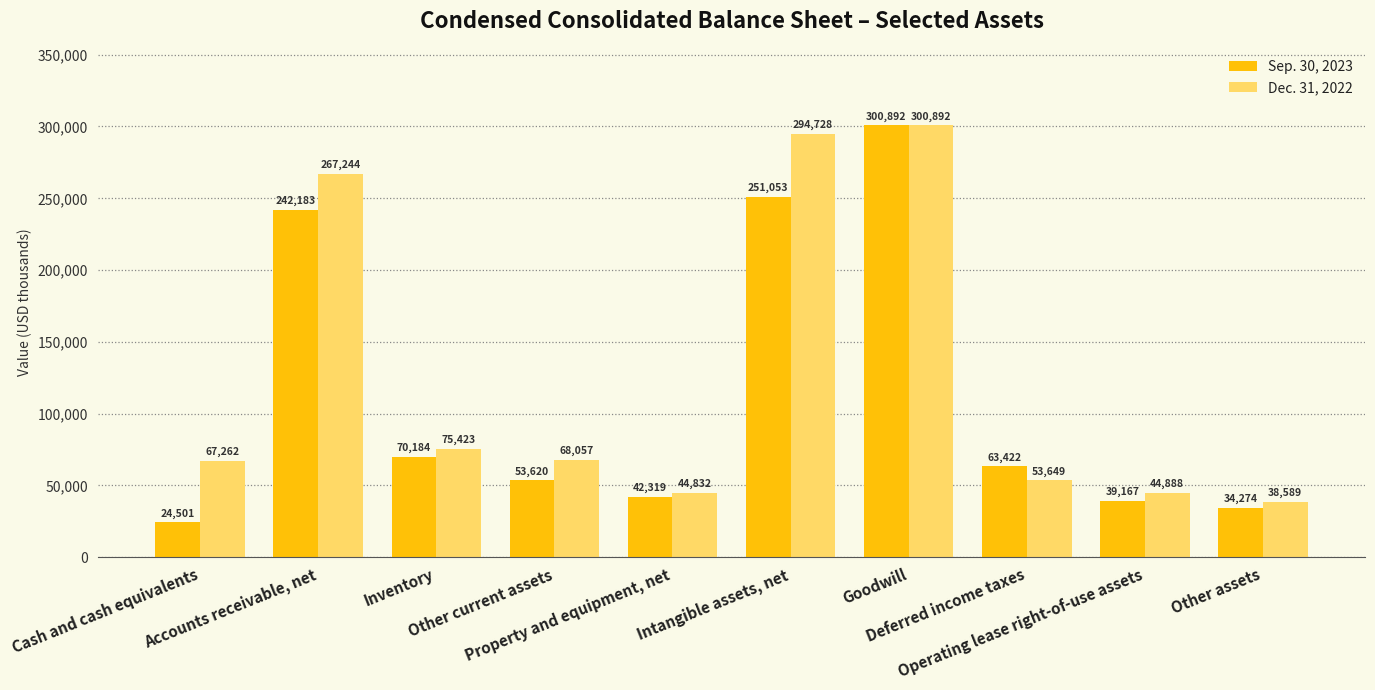

At which category is the sum across all series the highest?

Goodwill